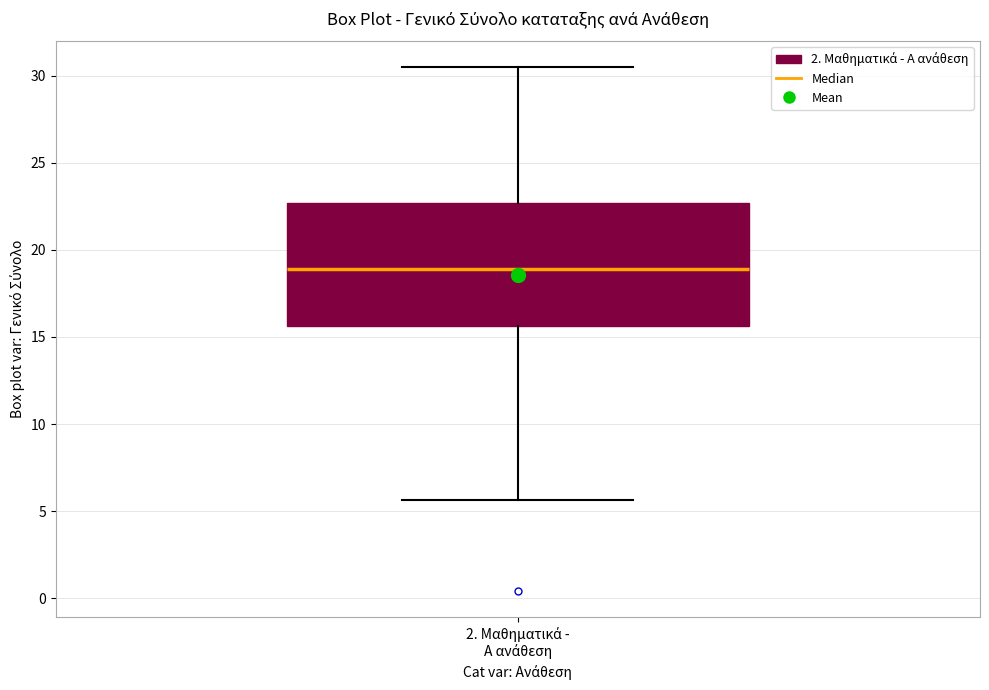

Where does the median line of the box for 2. Μαθηματικά - Α ανάθεση sit on the y-axis? The values are not printed on the chart, so give them approximately, as read against the axis.

19.0